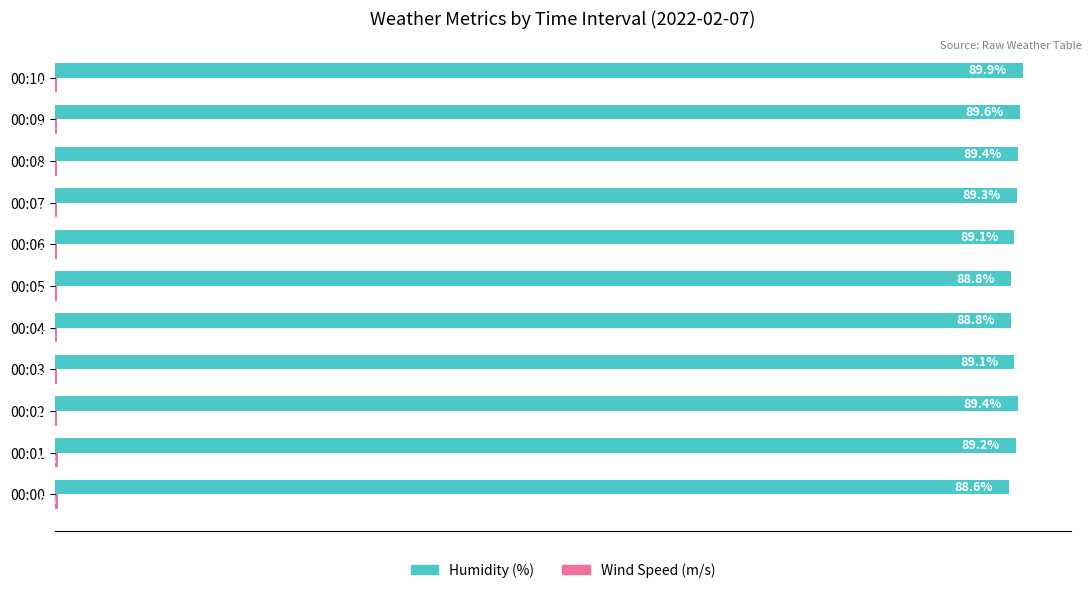

Which series has the largest total across all categories?

Humidity (%)